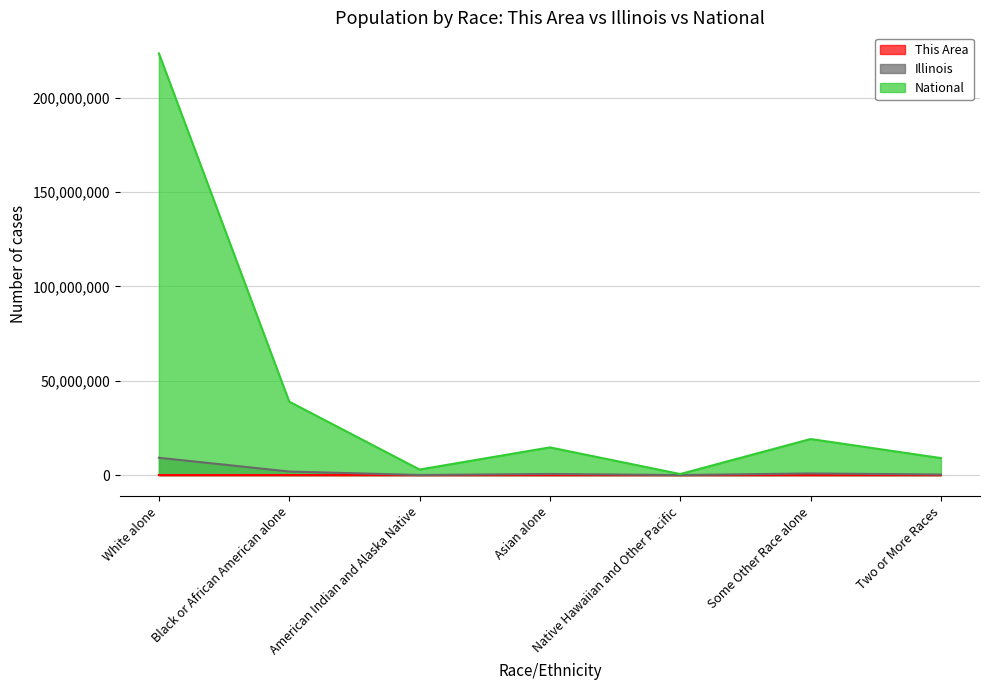

At which category is the sum across all series the highest?

White alone